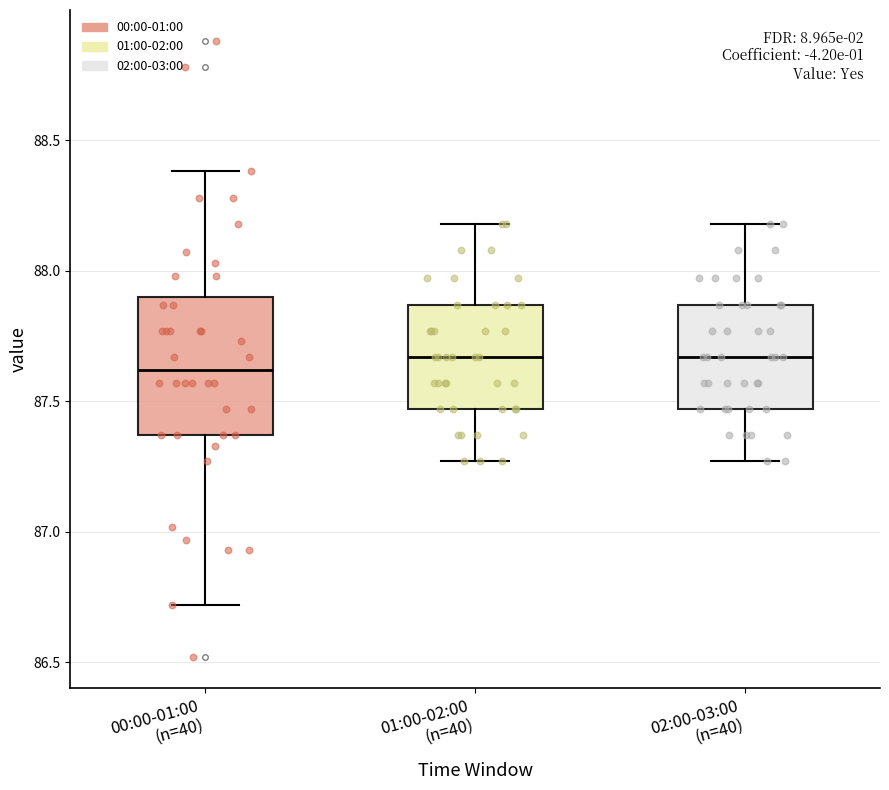

Reading left to right, read every box against the y-axis: the position of its median line, the range the box covers, and the ends of its whiskers. The values are not printed on the chart, so give them approximately, as read against the axis.

00:00-01:00 (n=40): median 87.60, box 87.35 to 87.90, whiskers 86.70 to 88.40
01:00-02:00 (n=40): median 87.65, box 87.45 to 87.85, whiskers 87.25 to 88.20
02:00-03:00 (n=40): median 87.65, box 87.45 to 87.85, whiskers 87.25 to 88.20